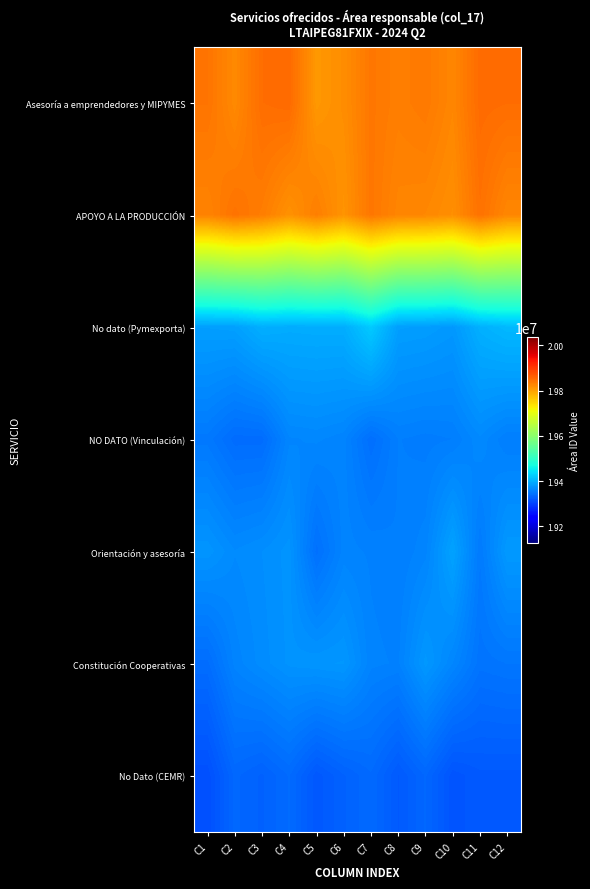

What is the greatest value displayed?

19852644.5